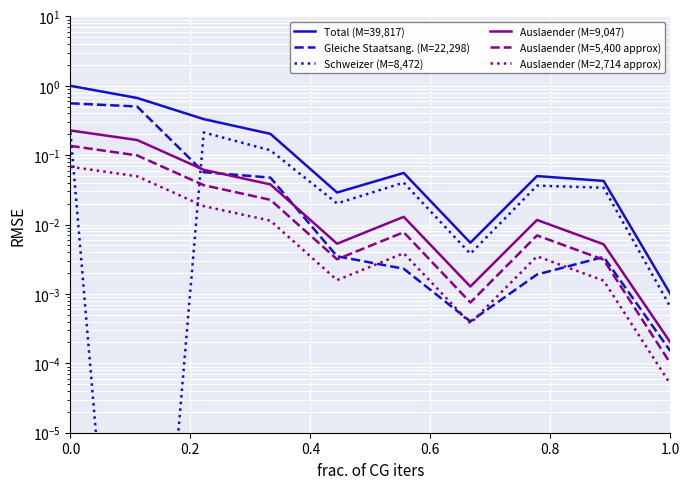

How many lines are shown in the chart?

6